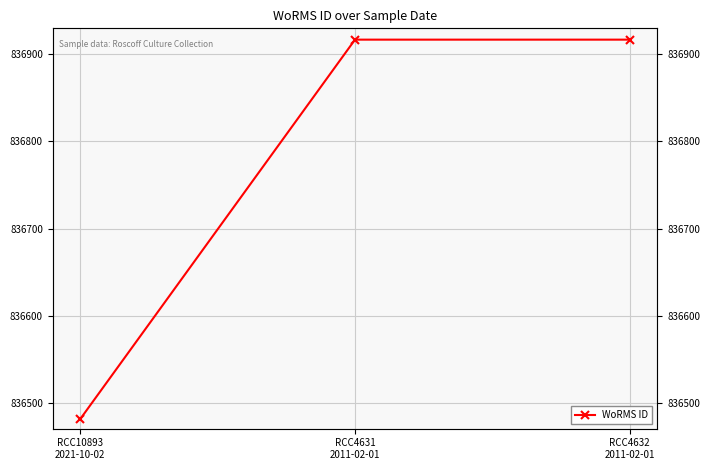

List the labels in order of value, smallest first.

RCC10893
2021-10-02, RCC4631
2011-02-01, RCC4632
2011-02-01